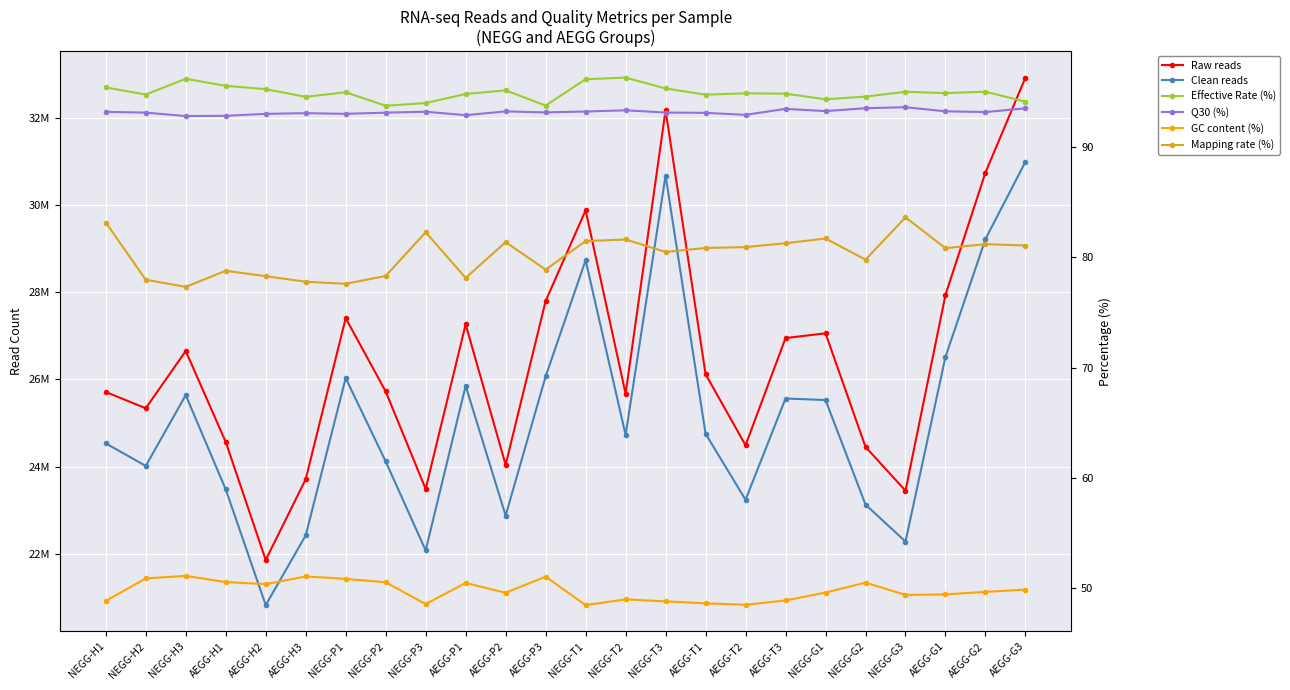

Reading left to right, what are all the values shown in this chart?

Raw reads: NEGG-H1=25713682.0	NEGG-H2=25340035.0	NEGG-H3=26652878.0	AEGG-H1=24568024.0	AEGG-H2=21861188.0	AEGG-H3=23711685.0	NEGG-P1=27406138.0	NEGG-P2=25726195.0	NEGG-P3=23489049.0	AEGG-P1=27264840.0	AEGG-P2=24042050.0	AEGG-P3=27798044.0	NEGG-T1=29877910.0	NEGG-T2=25673298.0	NEGG-T3=32176314.0	AEGG-T1=26121425.0	AEGG-T2=24492136.0	AEGG-T3=26949505.0	NEGG-G1=27058316.0	NEGG-G2=24454203.0	NEGG-G3=23449677.0	AEGG-G1=27939748.0	AEGG-G2=30745545.0	AEGG-G3=32922190.0
Clean reads: NEGG-H1=24534880.0	NEGG-H2=24017690.0	NEGG-H3=25641638.0	AEGG-H1=23479966.0	AEGG-H2=20826729.0	AEGG-H3=22424327.0	NEGG-P1=26032139.0	NEGG-P2=24121301.0	NEGG-P3=22081270.0	AEGG-P1=25855271.0	AEGG-P2=22879523.0	AEGG-P3=26068662.0	NEGG-T1=28733930.0	NEGG-T2=24728749.0	NEGG-T3=30674253.0	AEGG-T1=24756156.0	AEGG-T2=23241142.0	AEGG-T3=25563492.0	NEGG-G1=25528660.0	NEGG-G2=23131749.0	NEGG-G3=22284034.0	AEGG-G1=26518299.0	AEGG-G2=29219188.0	AEGG-G3=30990751.0
Effective Rate (%): NEGG-H1=95.4	NEGG-H2=94.8	NEGG-H3=96.2	AEGG-H1=95.6	AEGG-H2=95.3	AEGG-H3=94.6	NEGG-P1=95.0	NEGG-P2=93.8	NEGG-P3=94.0	AEGG-P1=94.8	AEGG-P2=95.2	AEGG-P3=93.8	NEGG-T1=96.2	NEGG-T2=96.3	NEGG-T3=95.3	AEGG-T1=94.8	AEGG-T2=94.9	AEGG-T3=94.9	NEGG-G1=94.3	NEGG-G2=94.6	NEGG-G3=95.0	AEGG-G1=94.9	AEGG-G2=95.0	AEGG-G3=94.1
Q30 (%): NEGG-H1=93.2	NEGG-H2=93.1	NEGG-H3=92.8	AEGG-H1=92.8	AEGG-H2=93.0	AEGG-H3=93.1	NEGG-P1=93.0	NEGG-P2=93.1	NEGG-P3=93.2	AEGG-P1=92.9	AEGG-P2=93.2	AEGG-P3=93.2	NEGG-T1=93.2	NEGG-T2=93.3	NEGG-T3=93.2	AEGG-T1=93.1	AEGG-T2=92.9	AEGG-T3=93.5	NEGG-G1=93.3	NEGG-G2=93.5	NEGG-G3=93.6	AEGG-G1=93.3	AEGG-G2=93.2	AEGG-G3=93.5
GC content (%): NEGG-H1=48.8	NEGG-H2=50.9	NEGG-H3=51.1	AEGG-H1=50.5	AEGG-H2=50.4	AEGG-H3=51.1	NEGG-P1=50.8	NEGG-P2=50.5	NEGG-P3=48.5	AEGG-P1=50.5	AEGG-P2=49.6	AEGG-P3=51.0	NEGG-T1=48.5	NEGG-T2=49.0	NEGG-T3=48.8	AEGG-T1=48.6	AEGG-T2=48.5	AEGG-T3=48.9	NEGG-G1=49.6	NEGG-G2=50.5	NEGG-G3=49.4	AEGG-G1=49.4	AEGG-G2=49.7	AEGG-G3=49.9
Mapping rate (%): NEGG-H1=83.2	NEGG-H2=78.0	NEGG-H3=77.3	AEGG-H1=78.8	AEGG-H2=78.3	AEGG-H3=77.8	NEGG-P1=77.6	NEGG-P2=78.3	NEGG-P3=82.3	AEGG-P1=78.1	AEGG-P2=81.4	AEGG-P3=78.9	NEGG-T1=81.5	NEGG-T2=81.6	NEGG-T3=80.5	AEGG-T1=80.9	AEGG-T2=80.9	AEGG-T3=81.3	NEGG-G1=81.7	NEGG-G2=79.8	NEGG-G3=83.6	AEGG-G1=80.8	AEGG-G2=81.2	AEGG-G3=81.1